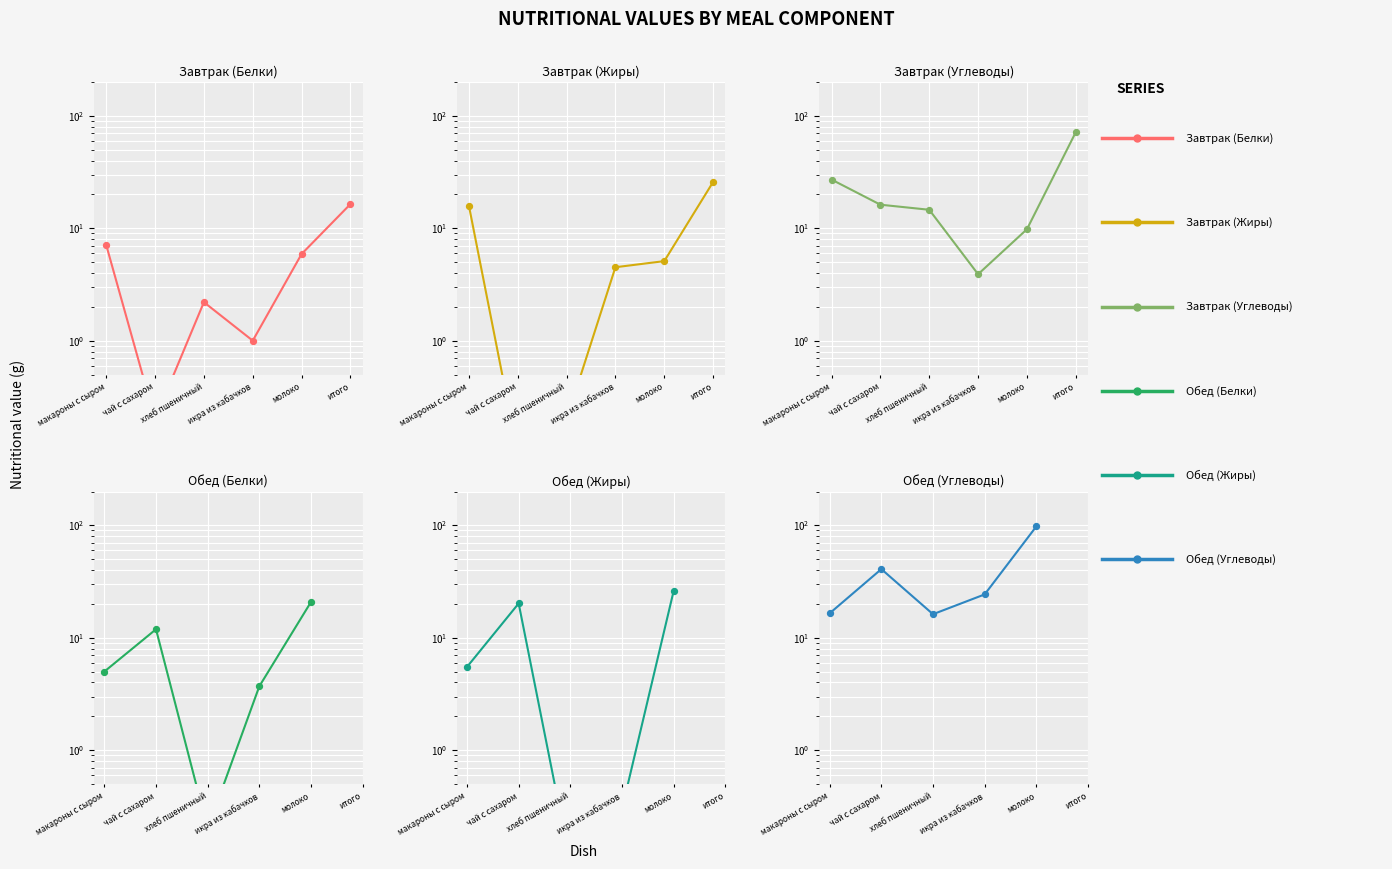

Which series has the largest Y range (max minus min)?

Обед (Углеводы)